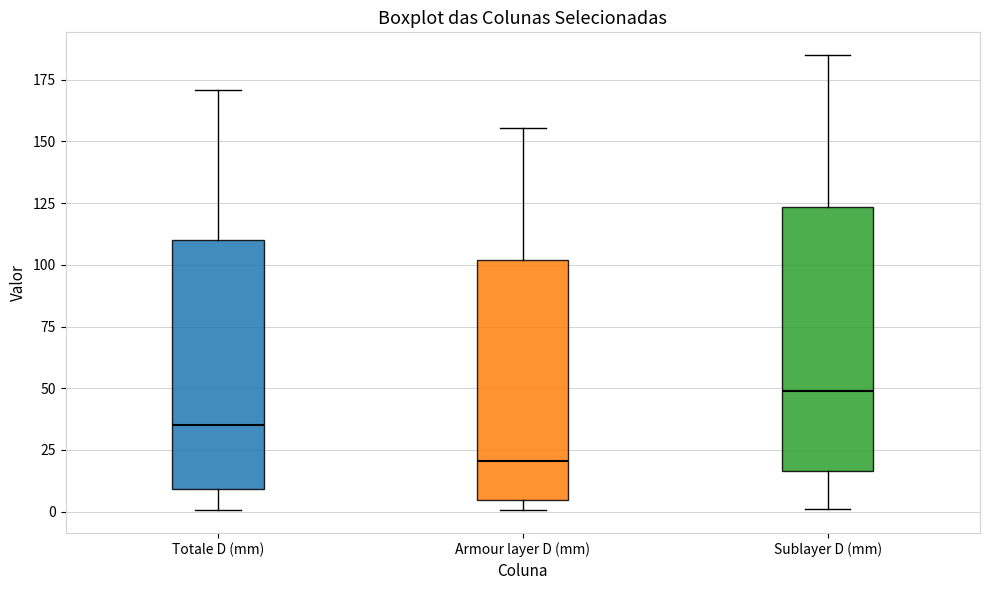

Where does the median line of the box for Armour layer D (mm) sit on the y-axis? The values are not printed on the chart, so give them approximately, as read against the axis.

20